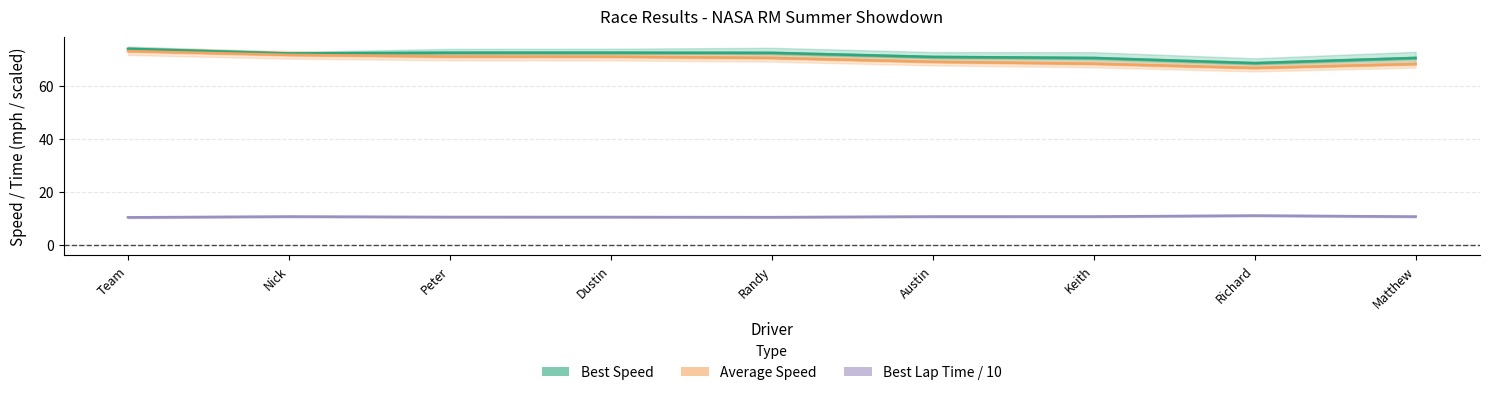

What is the label of the 2nd point from the right?

Richard